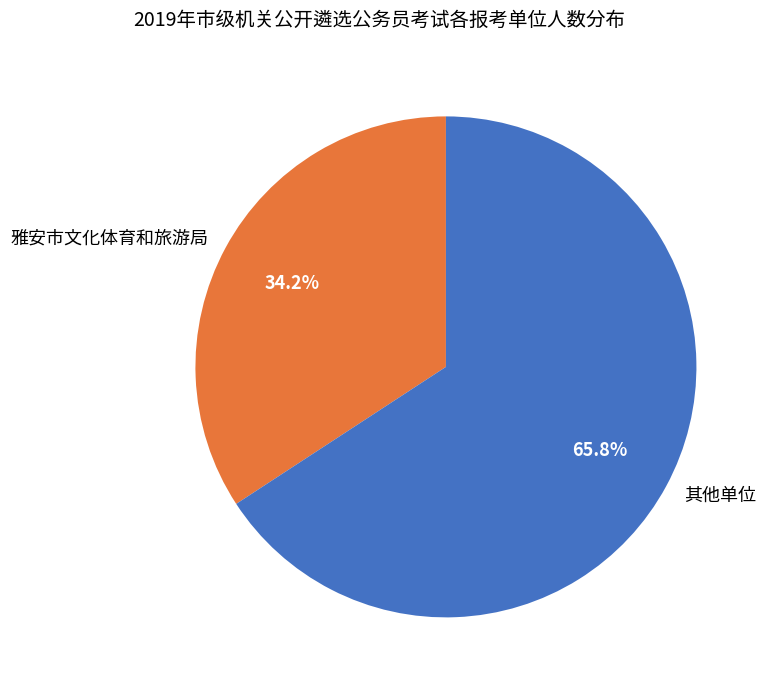

Which has a higher value, 其他单位 or 雅安市文化体育和旅游局?

其他单位